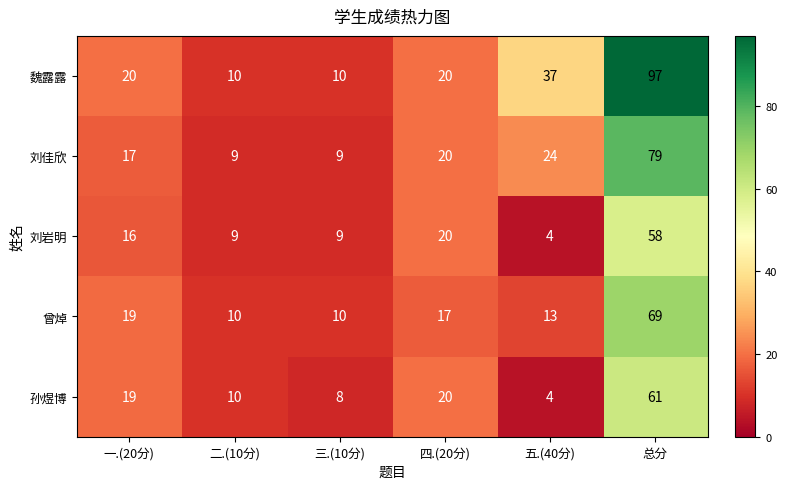

What is the difference between the 曾焯 values at 五.(40分) and 二.(10分)?

3